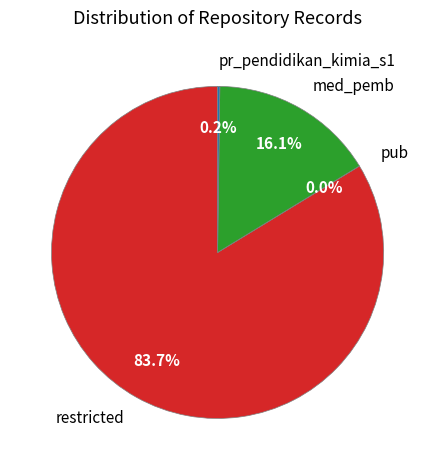

To the nearest percent, what portion does restricted represent?

84%